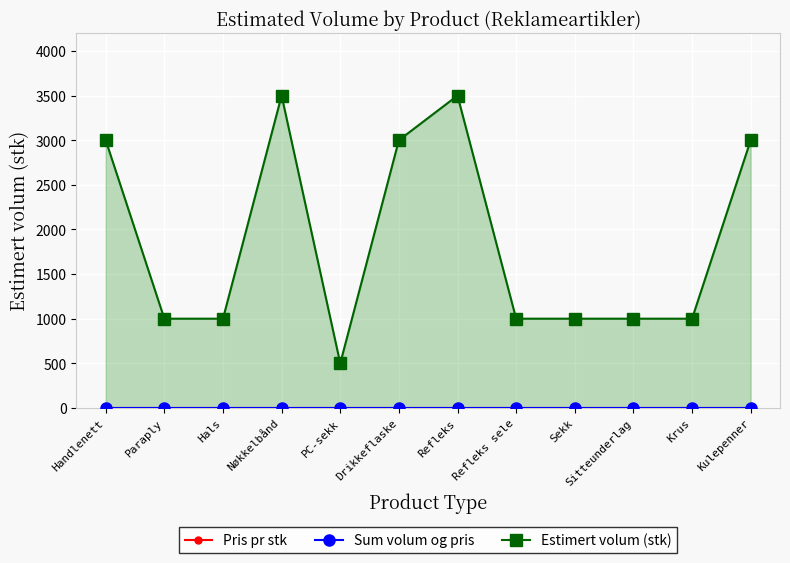

How many interior local peaks does the Estimert volum (stk) series have?

2